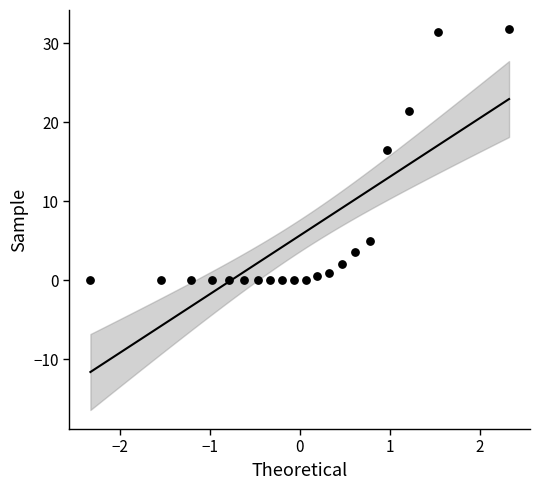

What is the range of Y values (max minus min)?

31.8